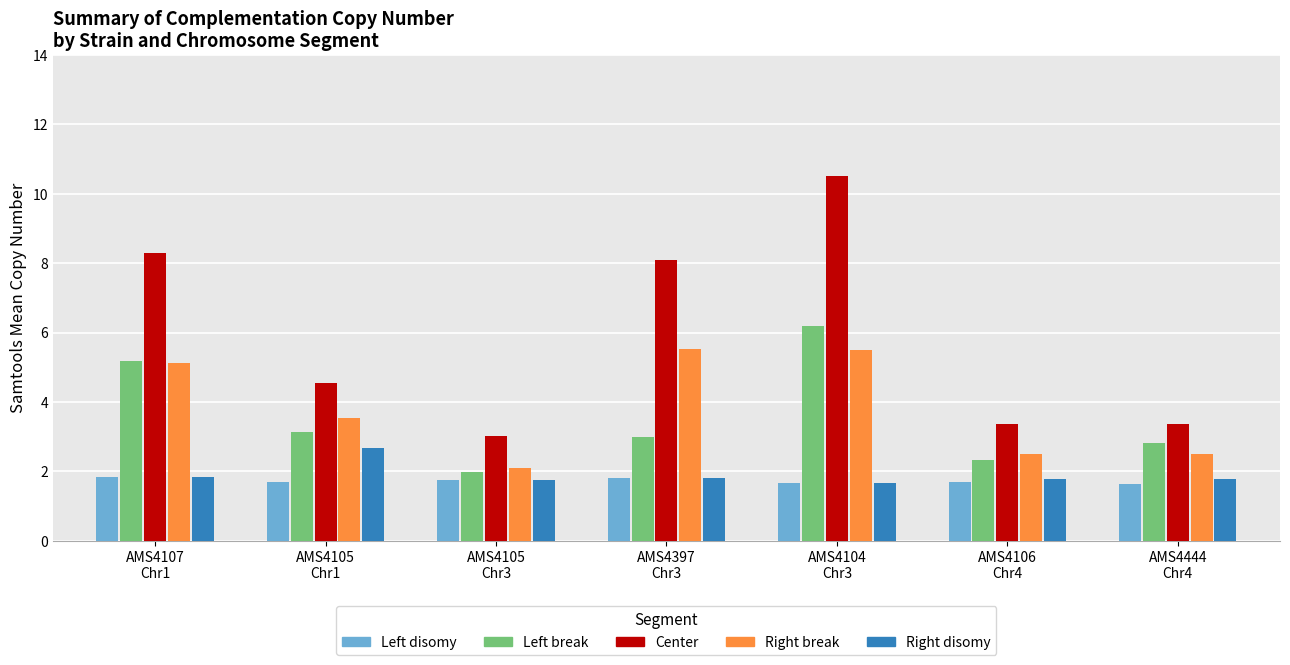

List the series in order of their peak value, lowest first.

Left disomy, Right disomy, Right break, Left break, Center